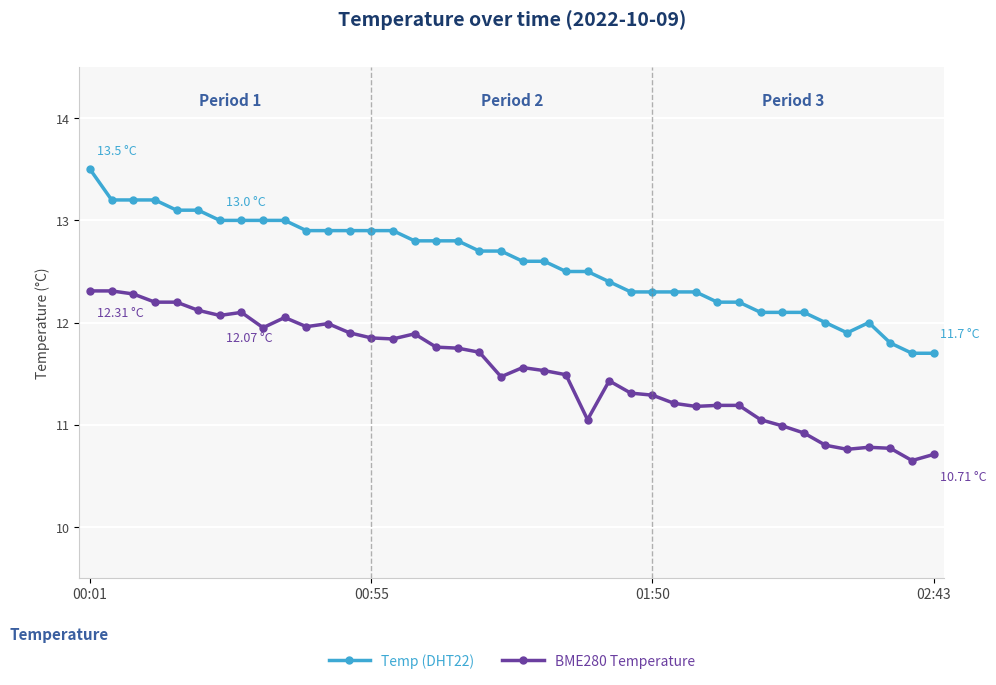

True or false: BME280 Temperature and Temp (DHT22) cross at least once.

False